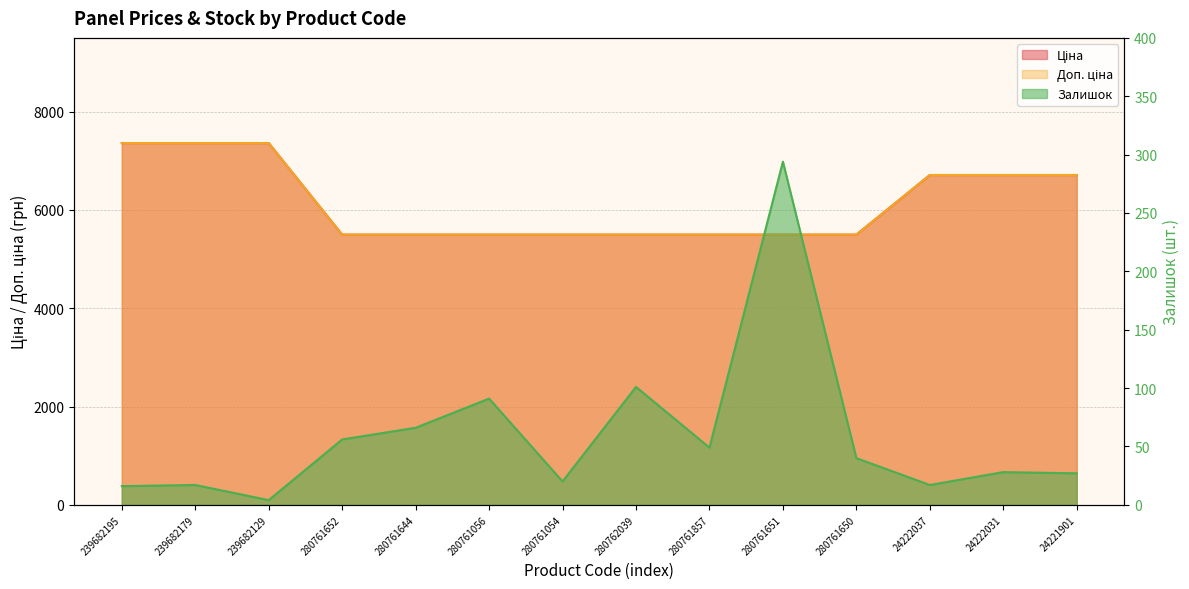

How many data points in Залишок are above 40?

6